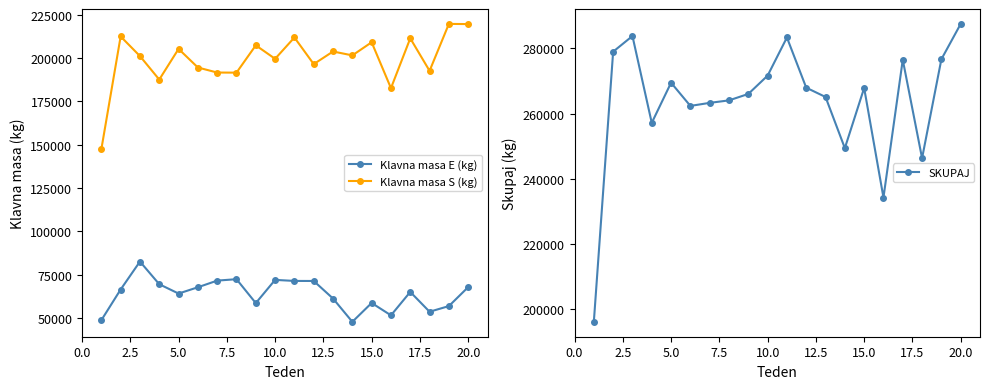

True or false: Klavna masa E (kg) and Klavna masa S (kg) intersect in this chart.

False